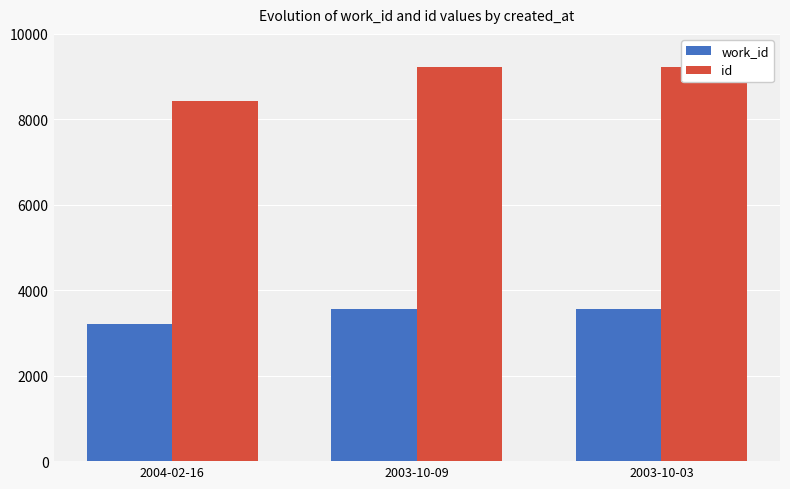

At how many categories does at least one series exceed 7186?

3